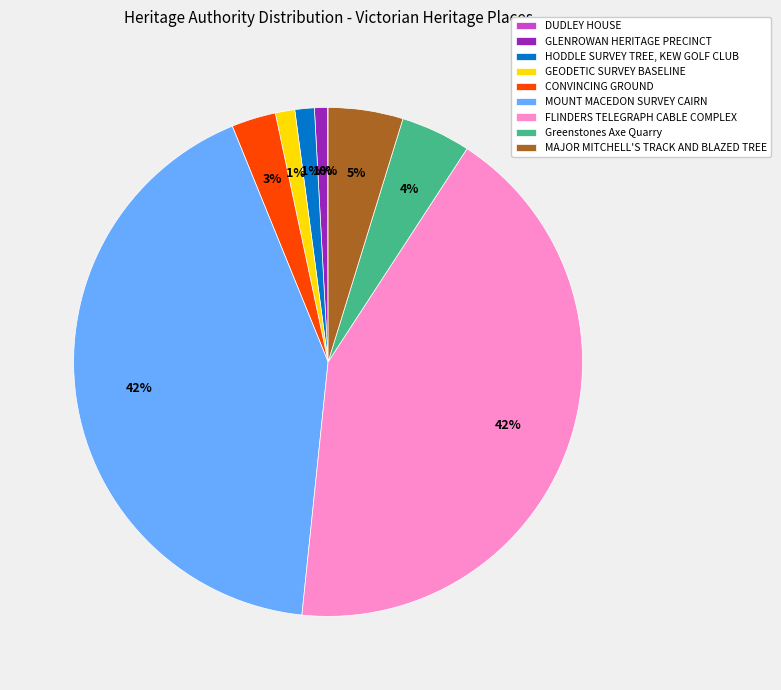

Is the sum of GLENROWAN HERITAGE PRECINCT and HODDLE SURVEY TREE, KEW GOLF CLUB greater than half?

No